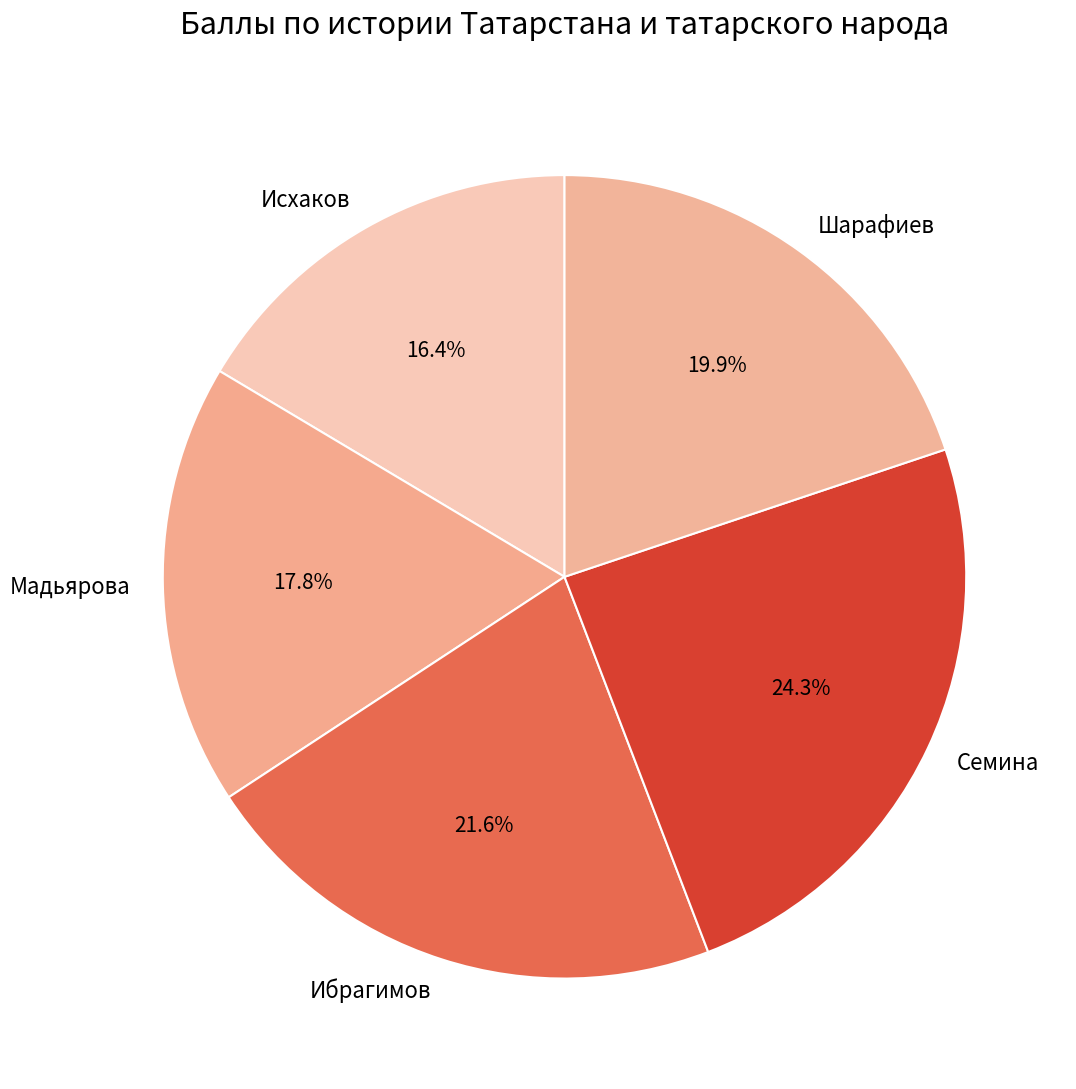

Count the number of slices in the pie.

5